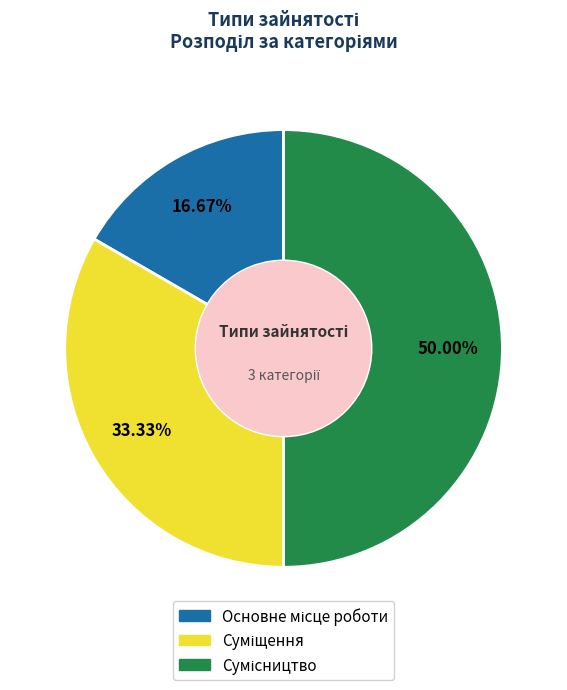

What is the ratio of the value at Суміщення to the value at Основне місце роботи?

2.0